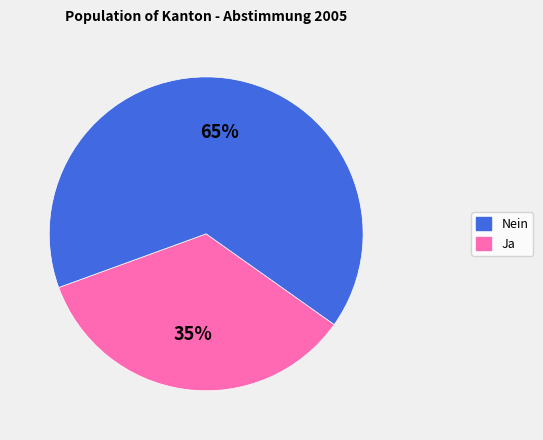

To the nearest percent, what is the average slice percentage?

50%